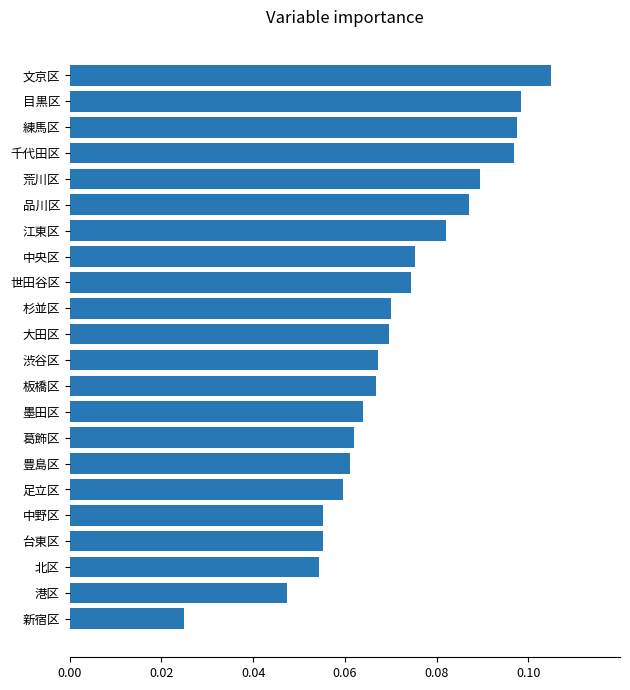

What is the sum of all values?

1.6